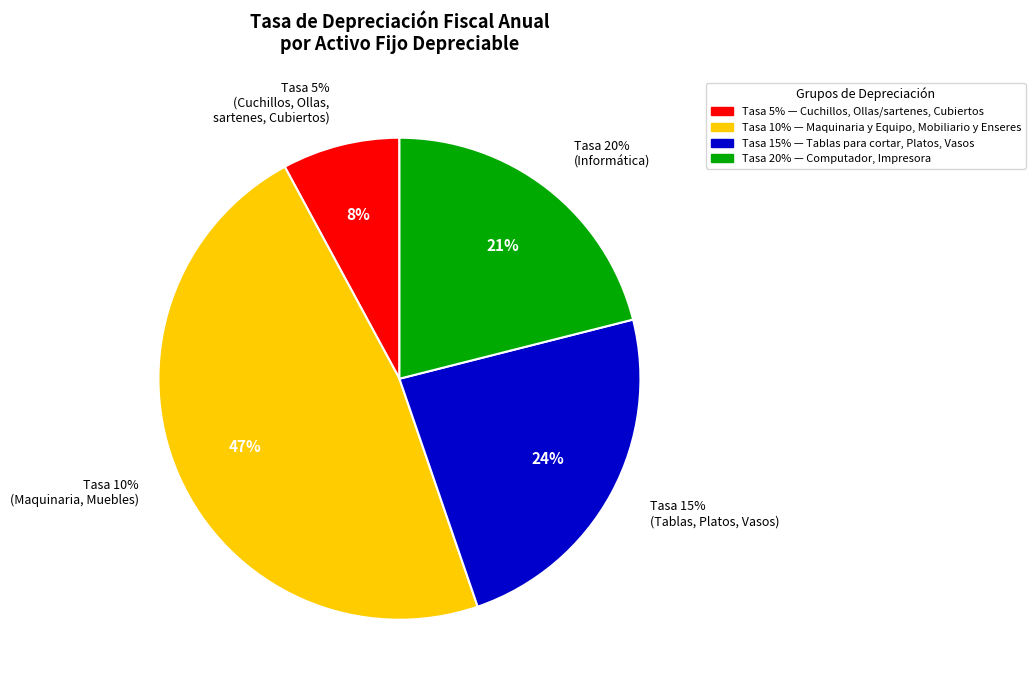

Which has a higher value, Platos or Impresora?

Impresora